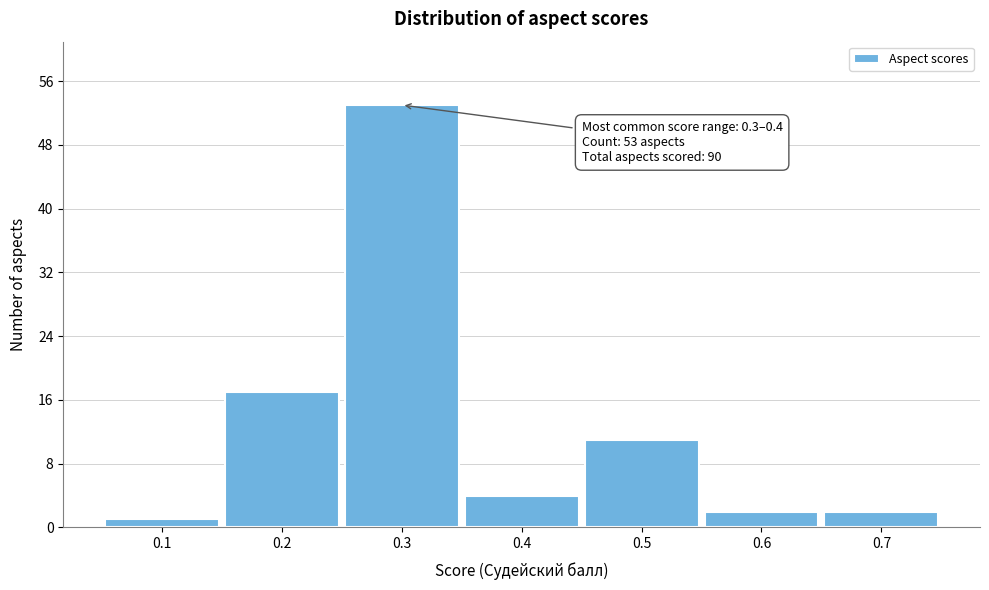

Reading right to left, transcribe all the data shown in this chart.

0.7=2	0.6=2	0.5=11	0.4=4	0.3=53	0.2=17	0.1=1